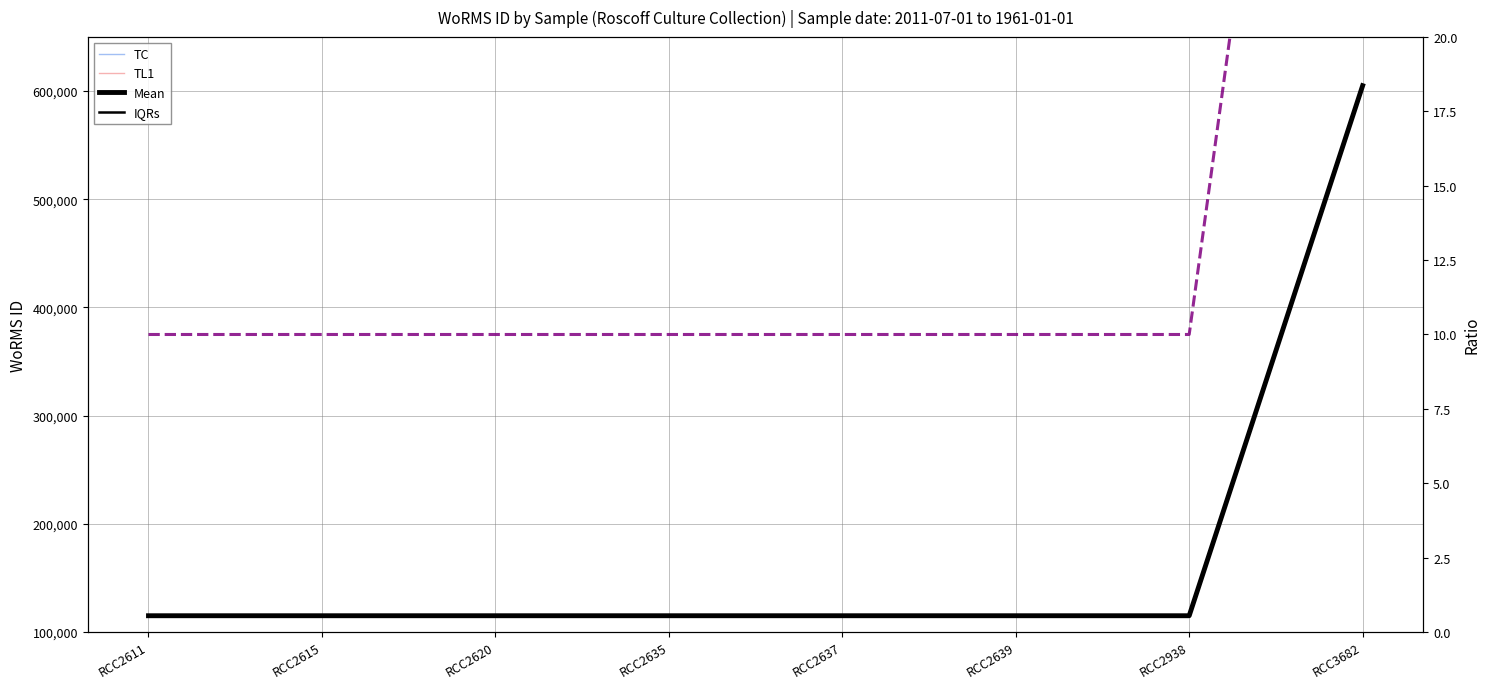

True or false: Ratio has more than 2 points higher than both neighbors.

False